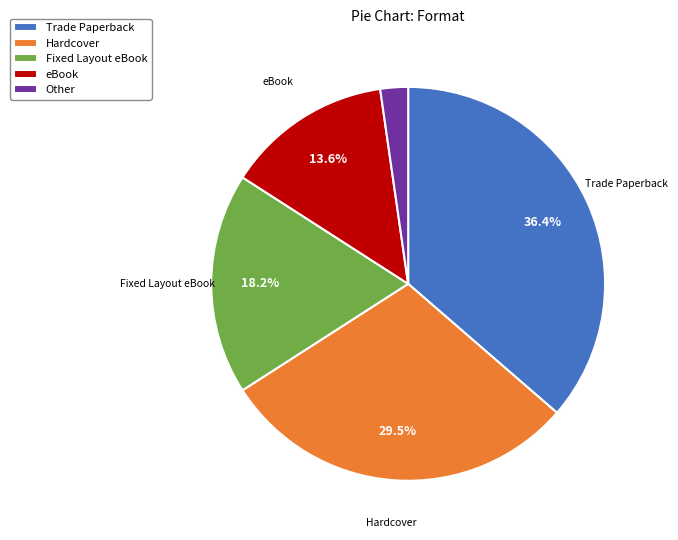

Which category has the biggest portion of the pie?

Trade Paperback